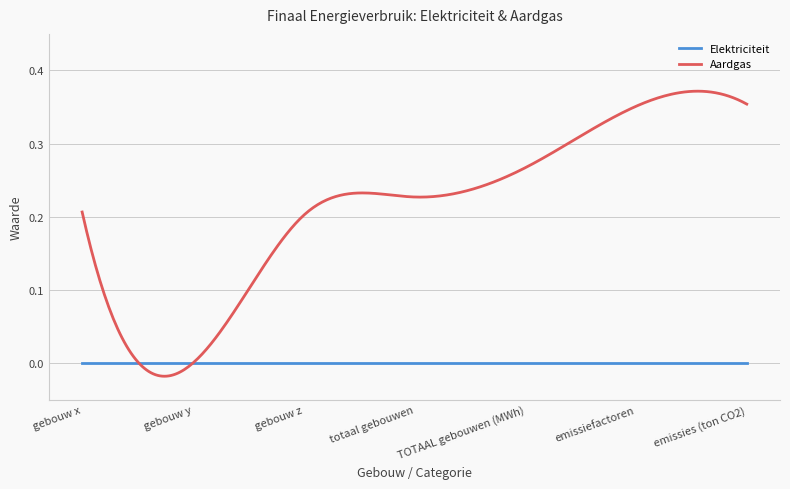

List the series in order of their overall mean, lowest first.

Elektriciteit, Aardgas